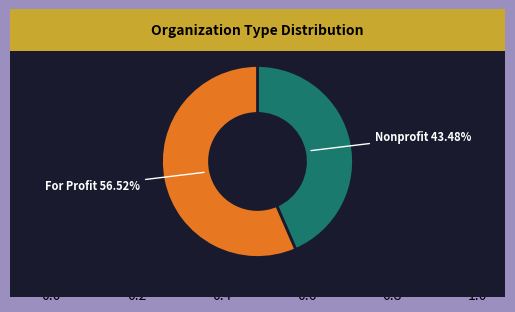

Which slice represents more than half of the pie?

For Profit